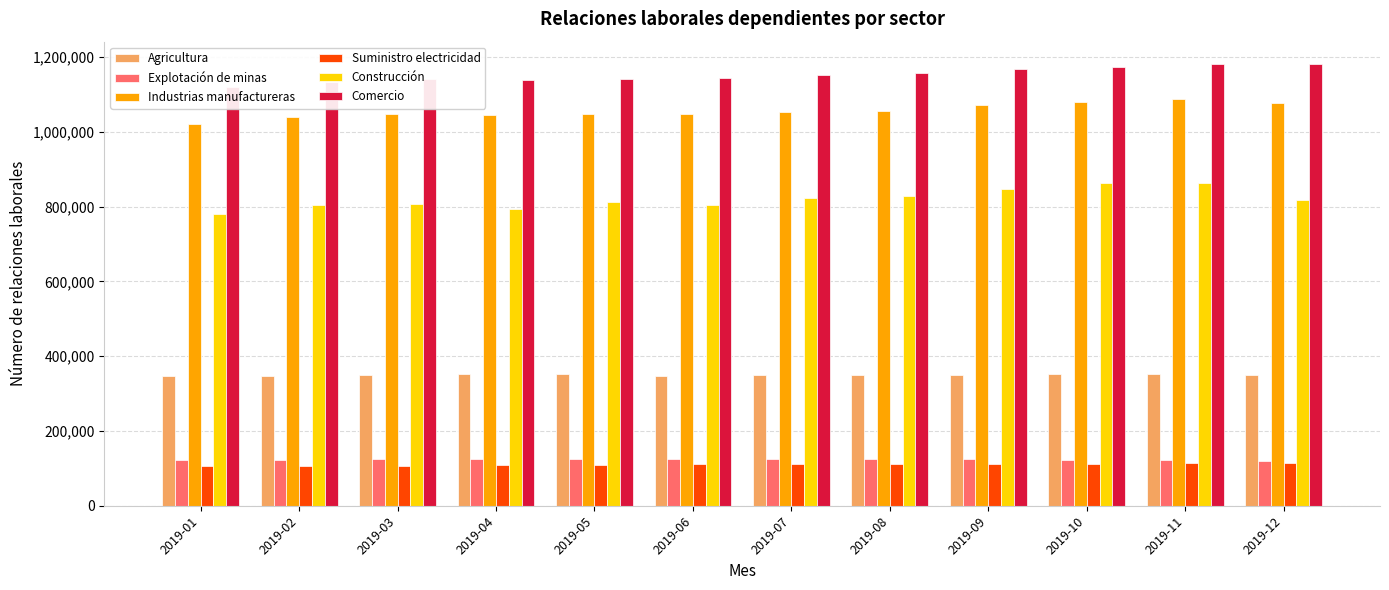

At which label is Comercio closest to 1150994?

2019-07